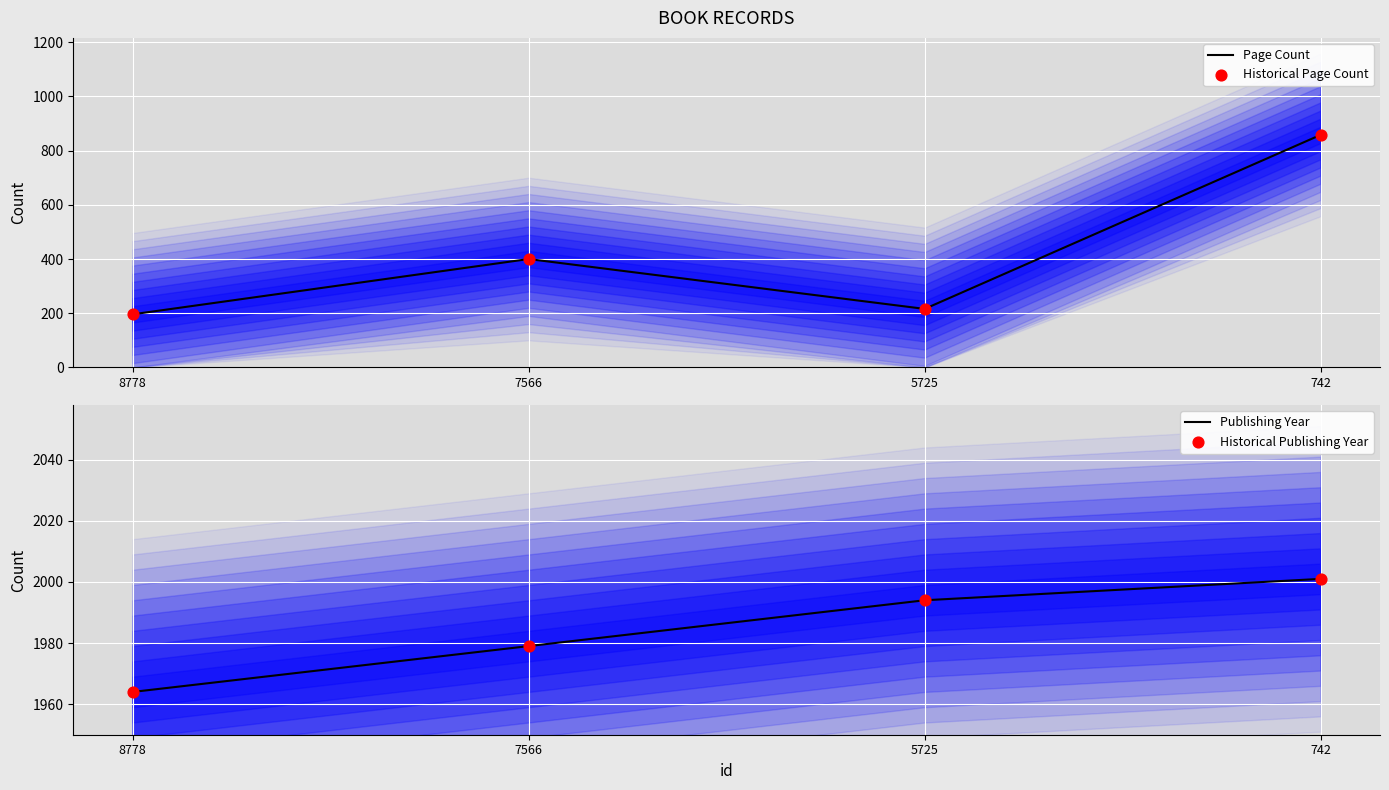

Is the value of Publishing Year at 742 greater than the value of Historical Page Count at 742?

Yes